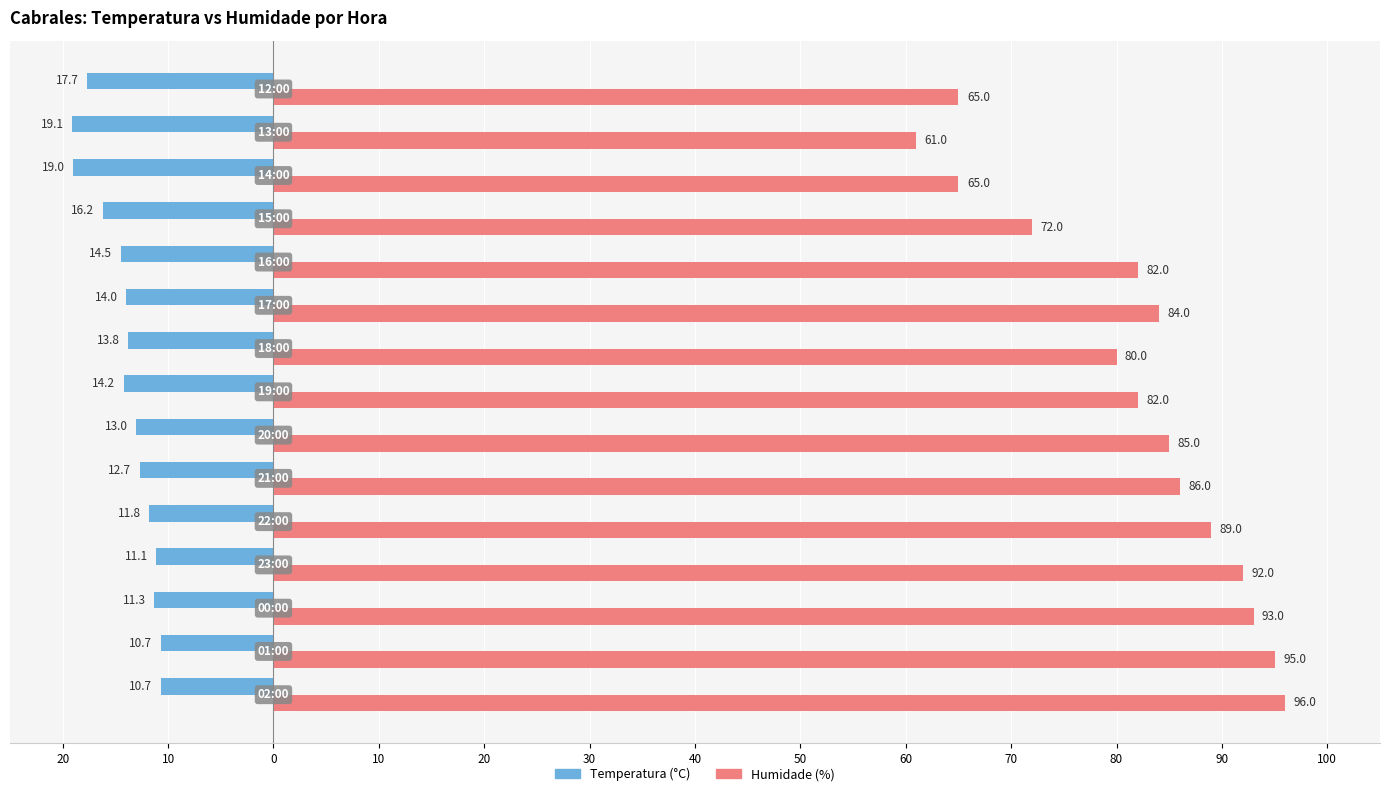

What are all the series names shown in the legend?

Temperatura (°C), Humidade (%)